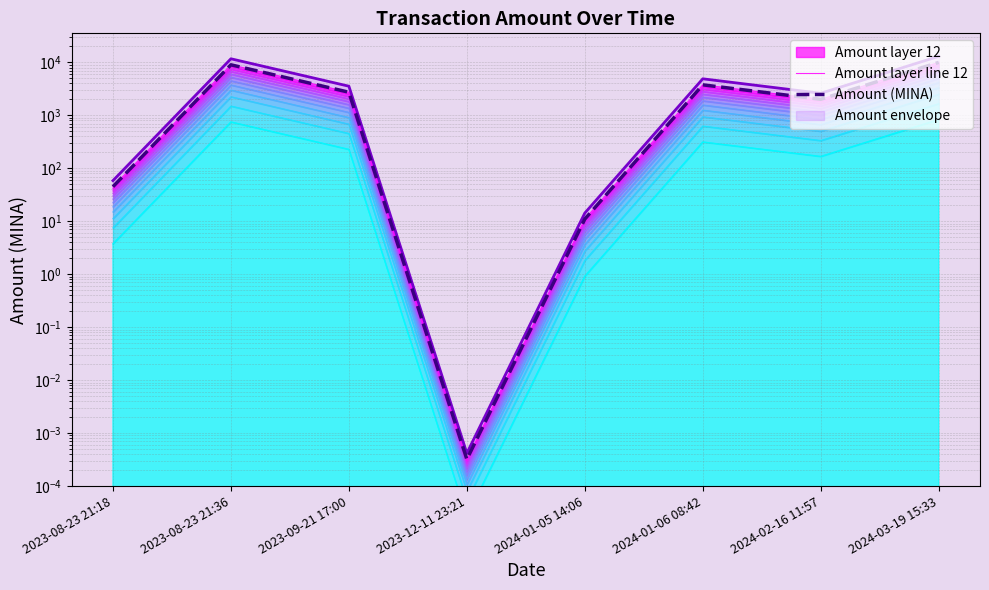

What is the sum of all Amount layer line 12 values?

27578.3